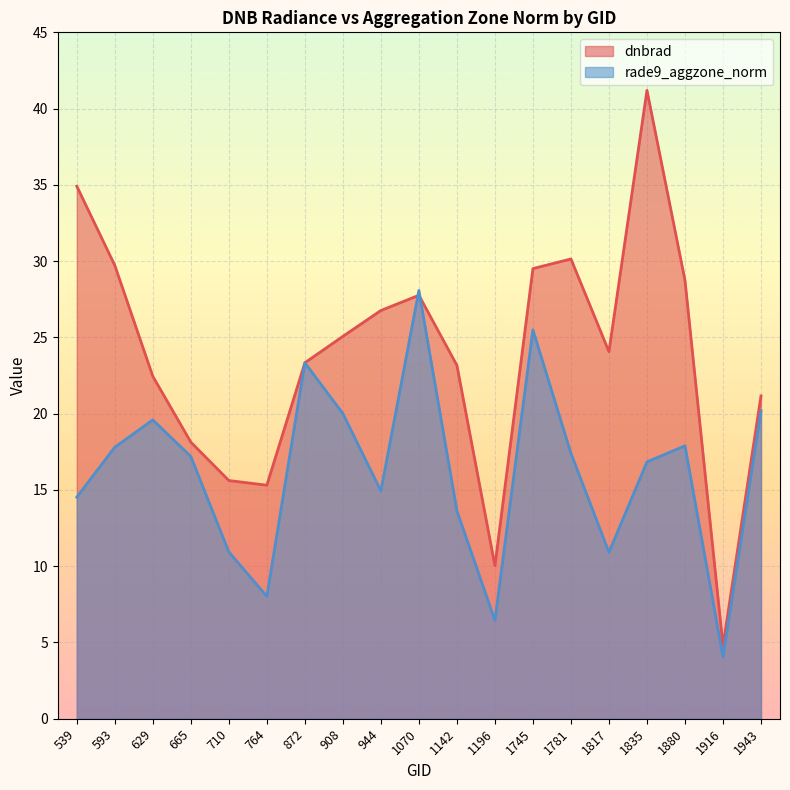

Count the number of data series in this chart.

2